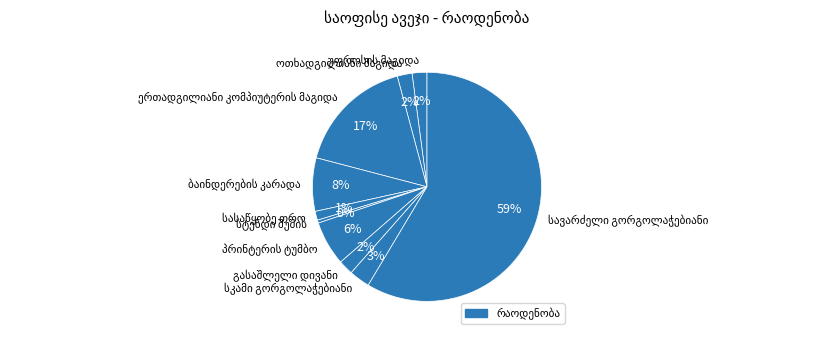

Is there a majority slice in this chart?

Yes